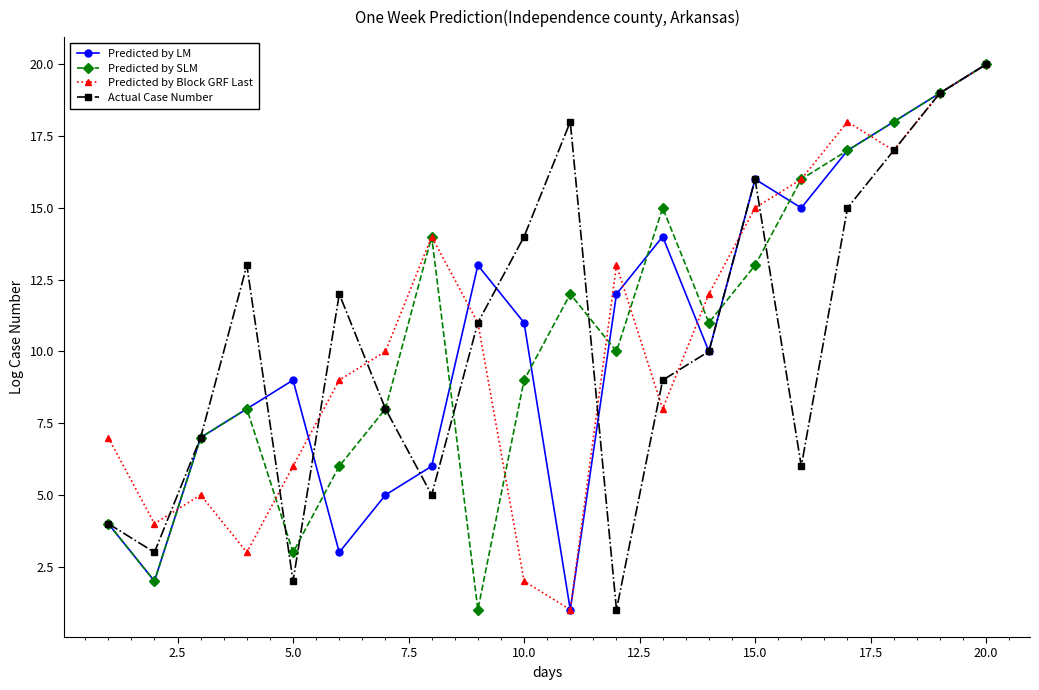

What is the value of the Predicted by LM point at the 6th from the left?

3